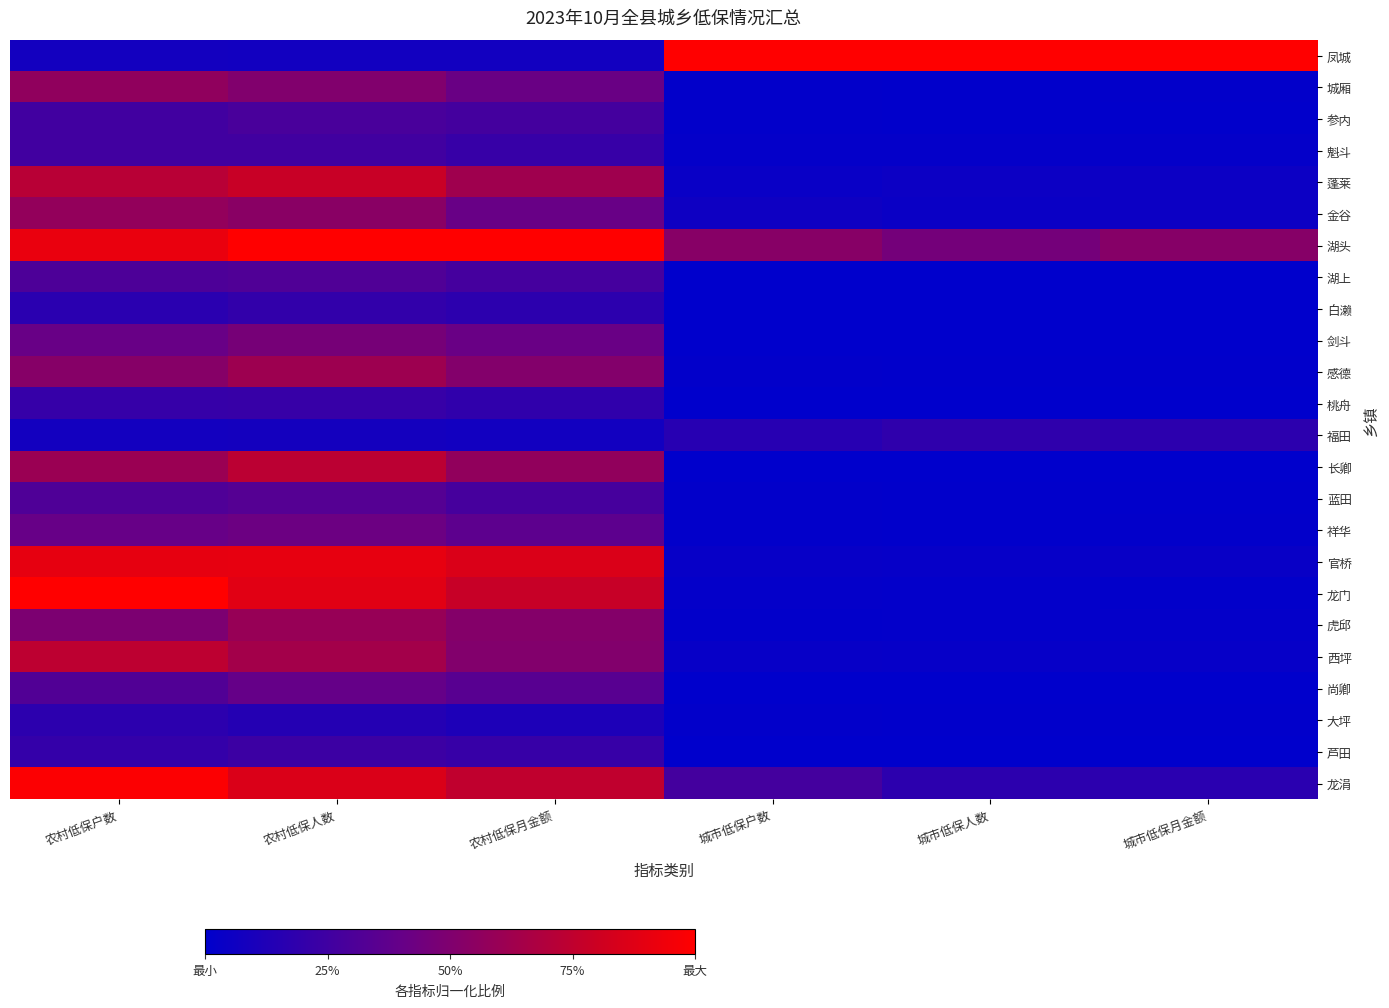

Rank the series by their maximum value, from lowest to highest.

大坪, 福田, 白濑, 桃舟, 芦田, 魁斗, 参内, 湖上, 蓝田, 尚卿, 祥华, 剑斗, 城厢, 金谷, 虎邱, 感德, 长卿, 西坪, 蓬莱, 官桥, 龙涓, 凤城, 湖头, 龙门